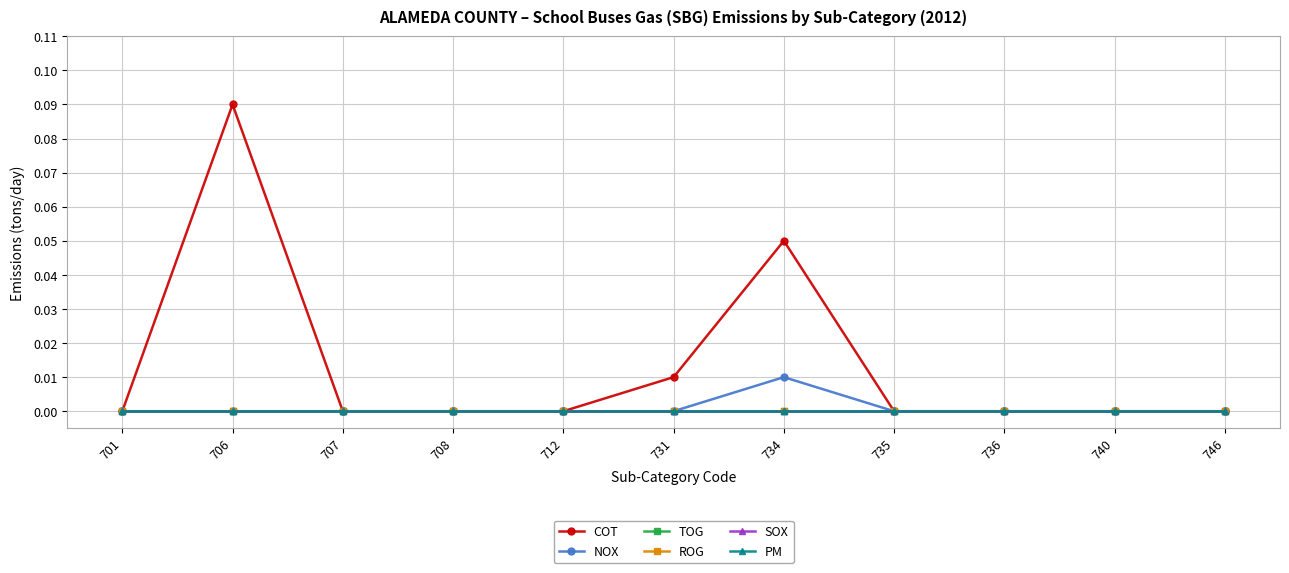

What is the difference between the second highest and second lowest values in the COT series?

0.1